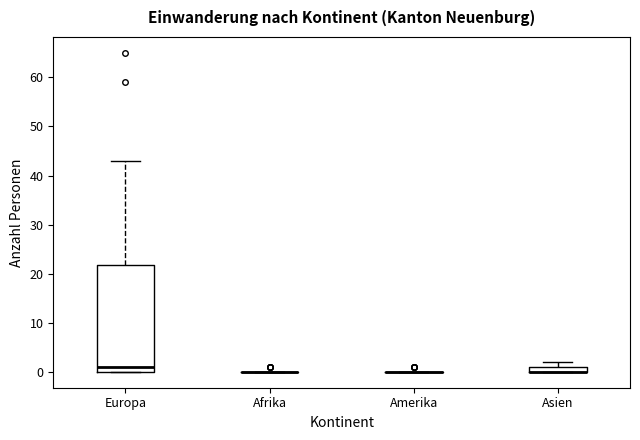

Comparing the boxes themselves (not the whiskers), which one is the tallest?

Europa